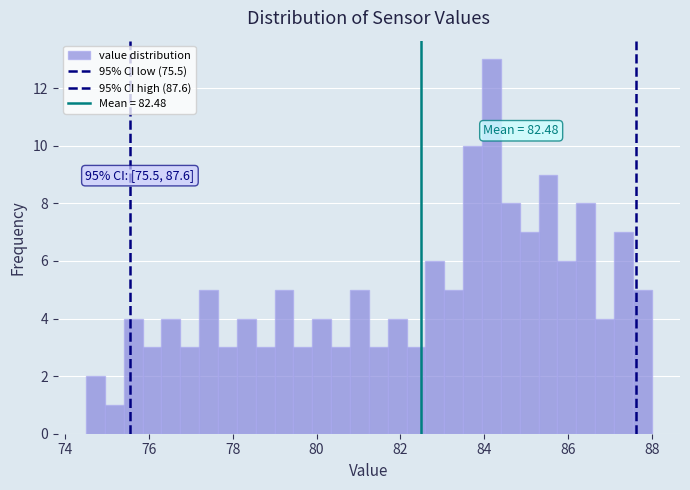

Read against the x-axis, roughly where is the centre of the tallest bar?

84.2